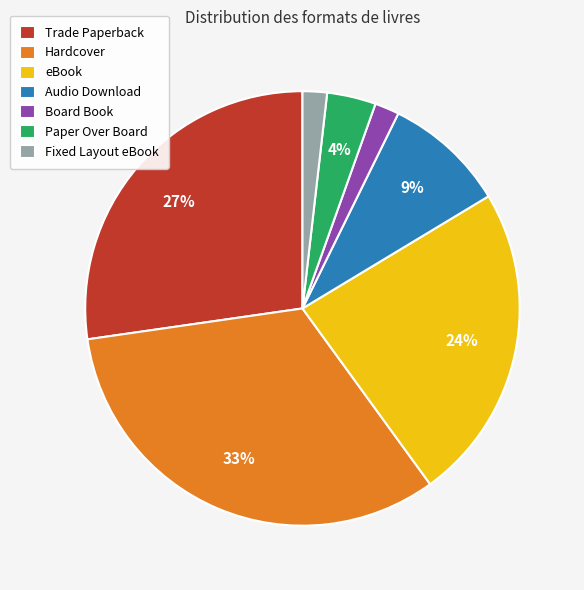

Is eBook the majority of the pie?

No